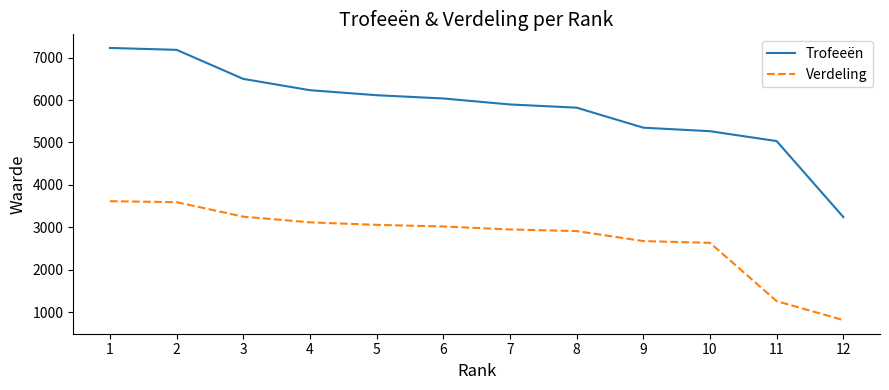

The value of Verdeling at 11 is 619. True or false?

False